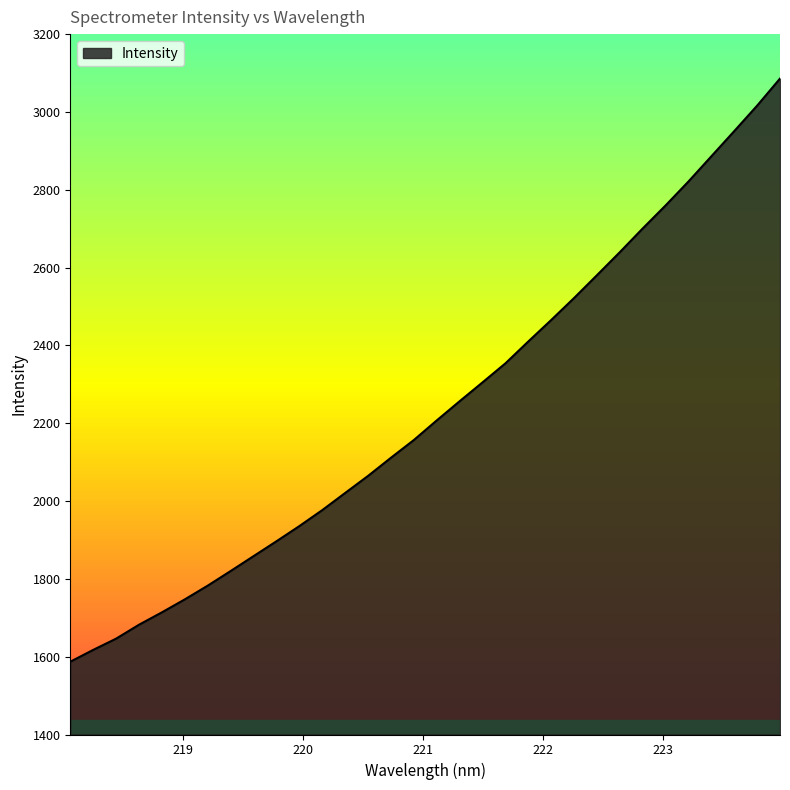

What is the difference between the maximum and minimum values?

1498.7